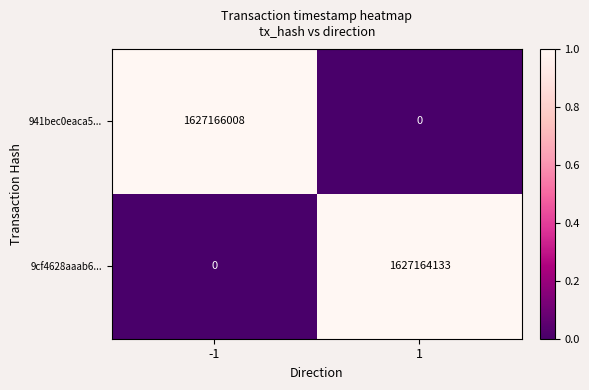

At which category is the sum across all series the highest?

-1